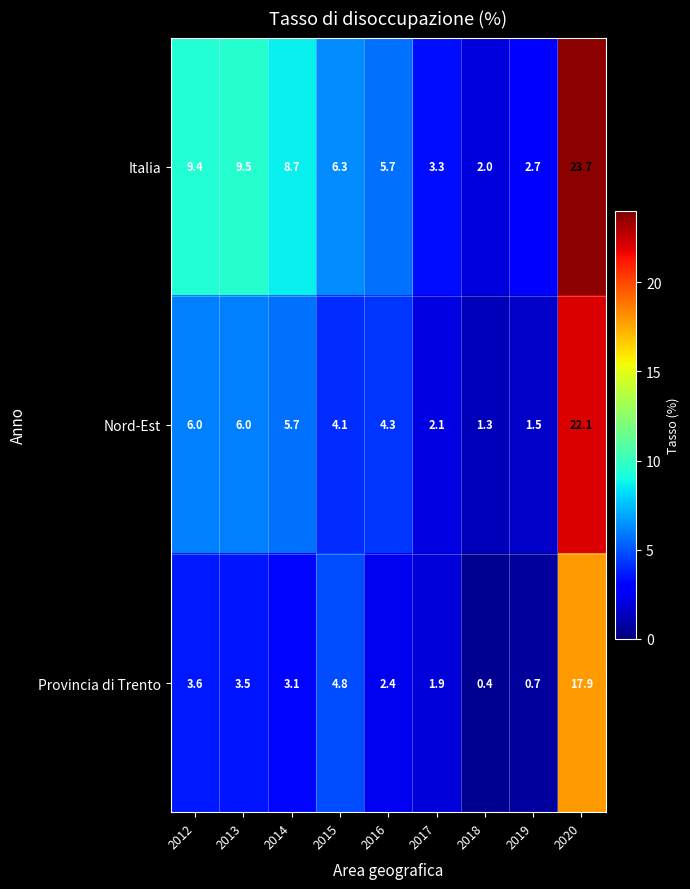

Count the number of data series in this chart.

3